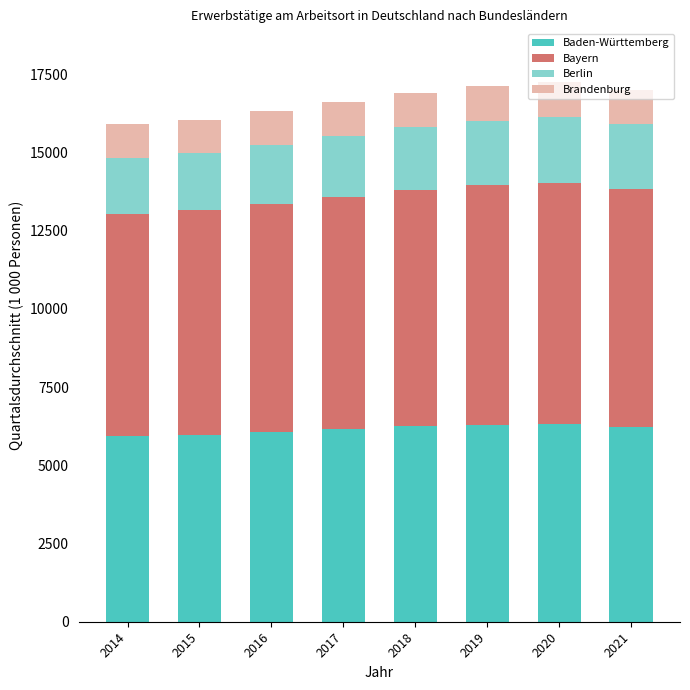

The value of Baden-Württemberg at 2021 is 6231.2. True or false?

True